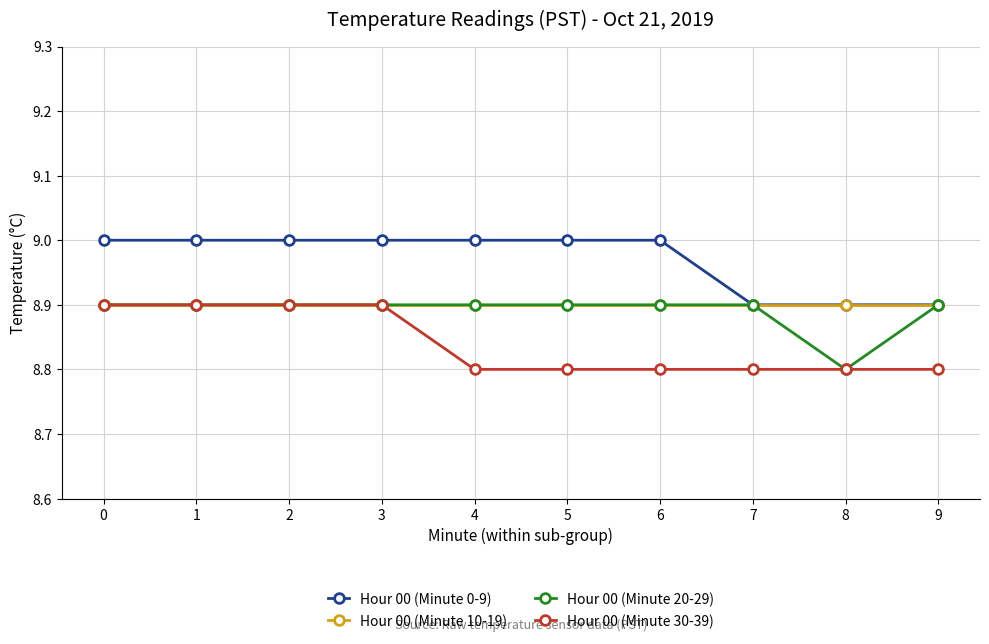

What is the highest value of the Hour 00 (Minute 10-19) series?

8.9